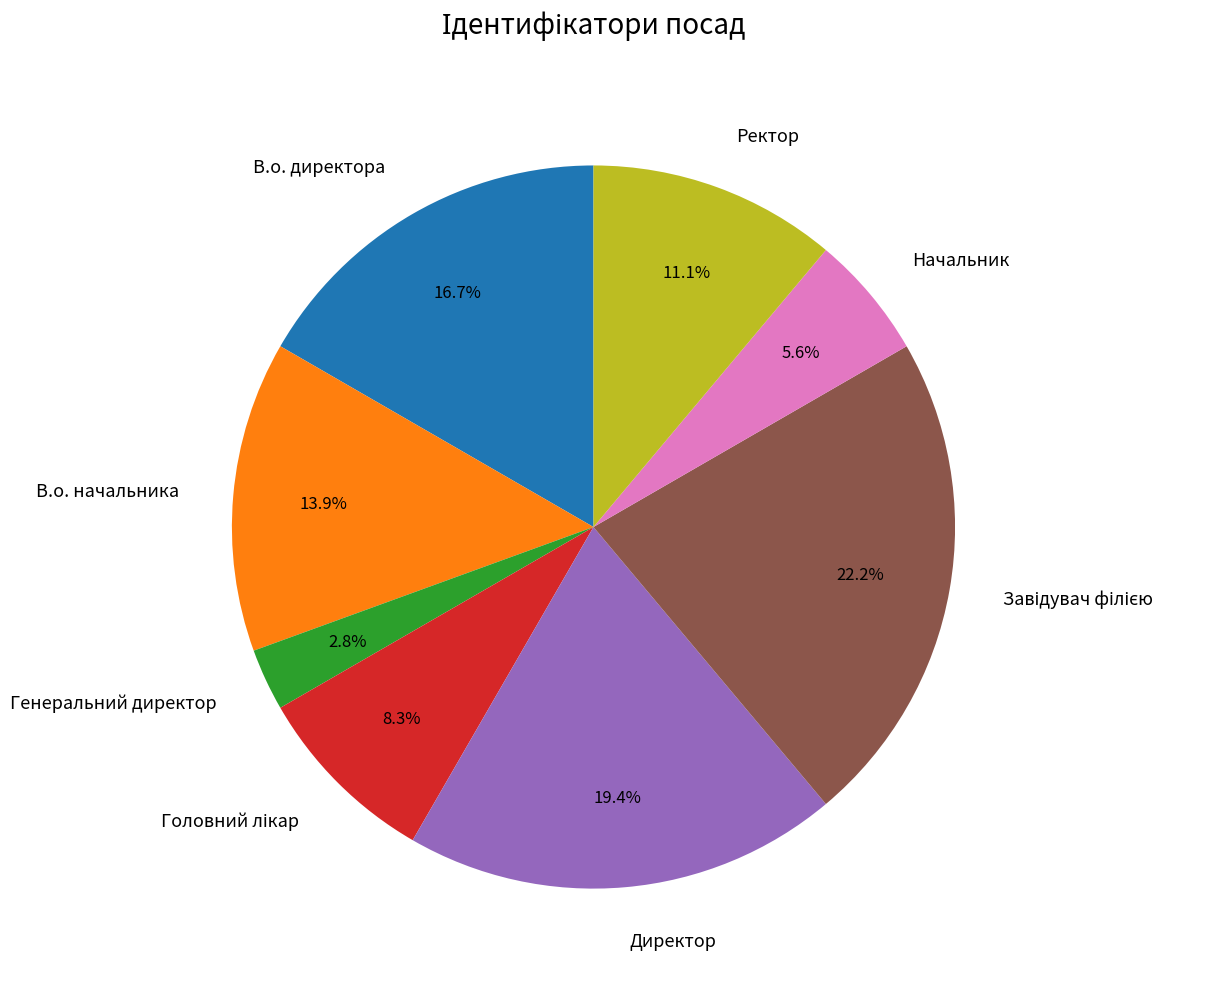

How many slices are in this pie chart?

8